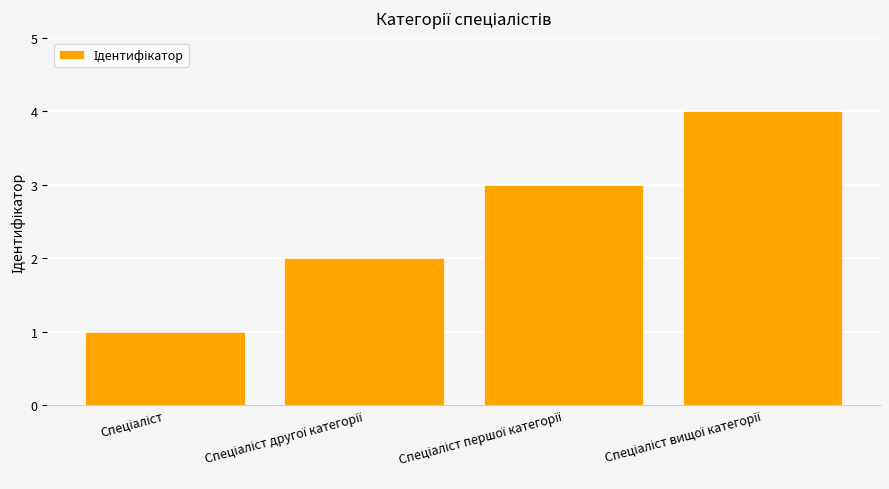

What is the maximum value shown in the chart?

4